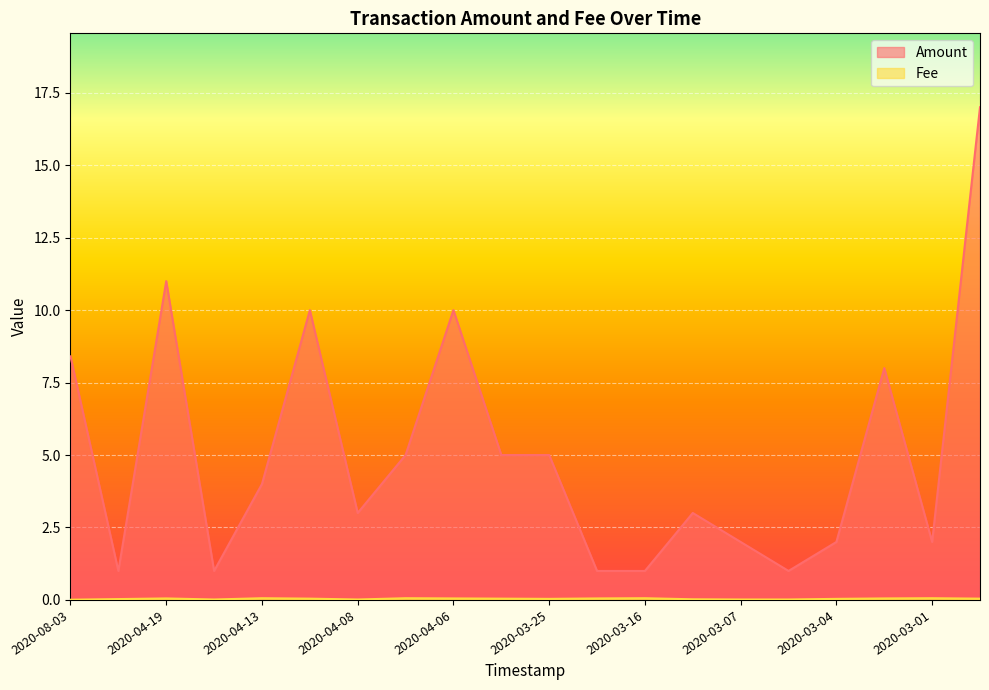

Which series has the widest spread of values?

Amount